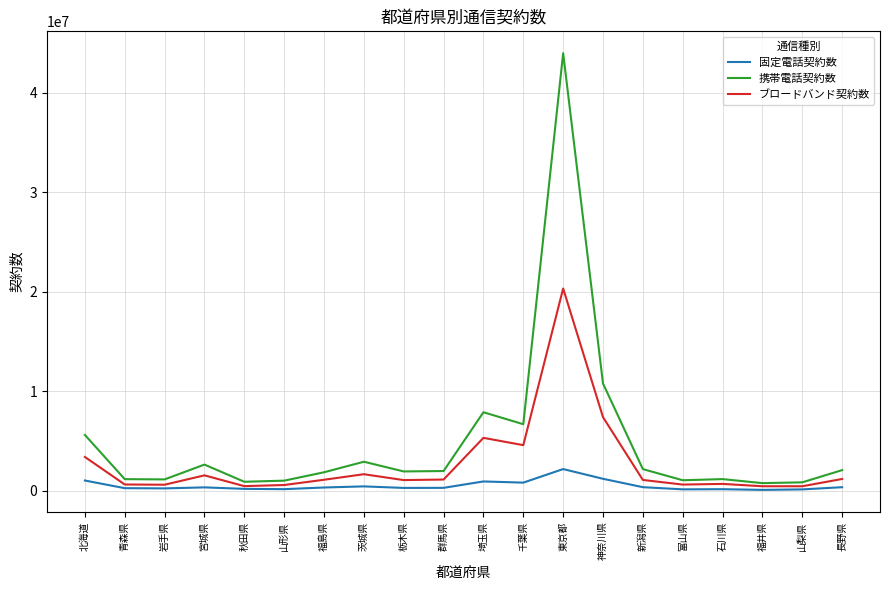

What is the average value of the 携帯電話契約数 series?

4946911